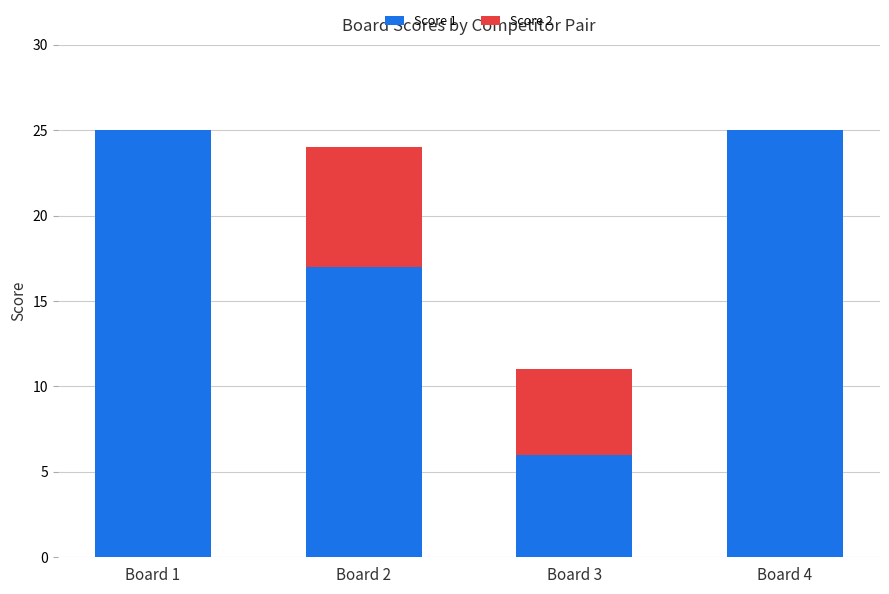

Reading left to right, transcribe the values for Score 1.

Board 1=25	Board 2=17	Board 3=6	Board 4=25